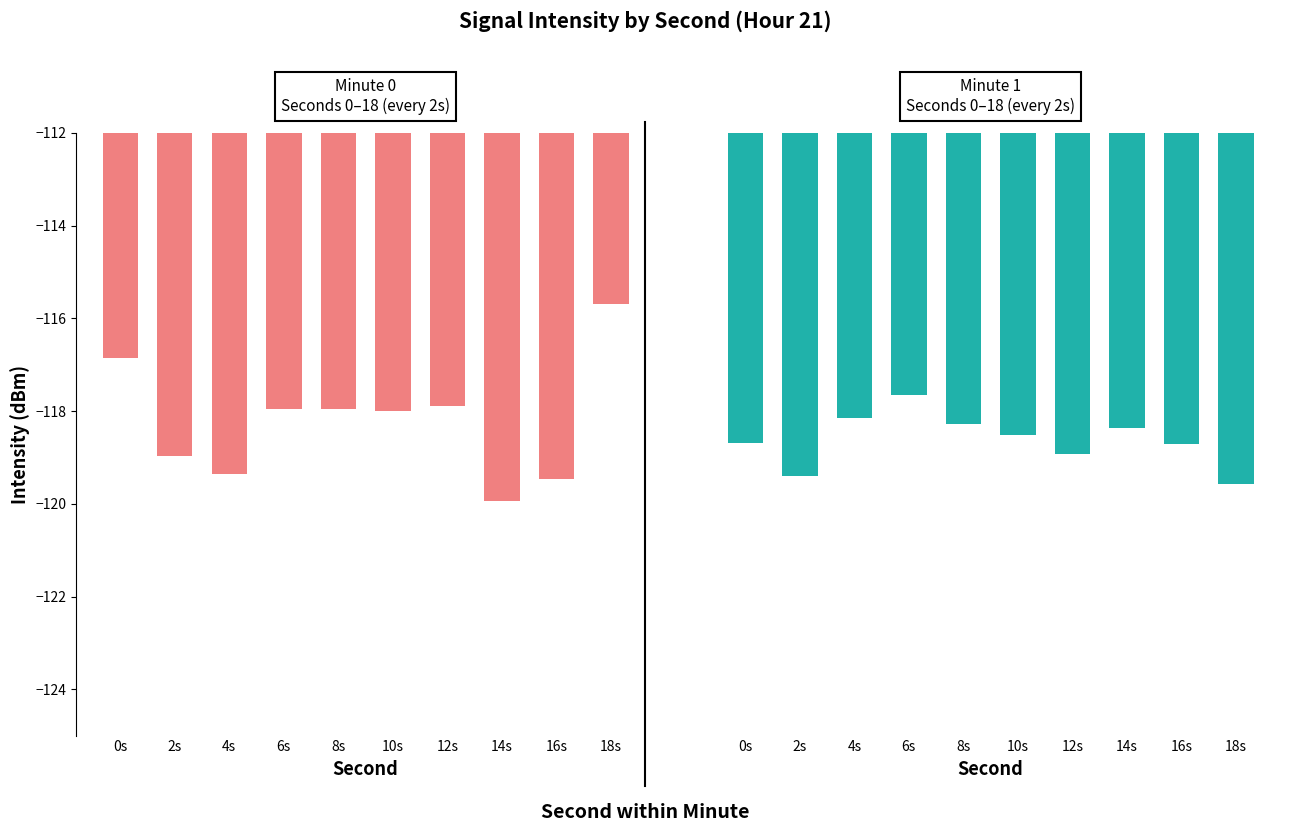

List the series in order of their peak value, lowest first.

Minute 1, Minute 0